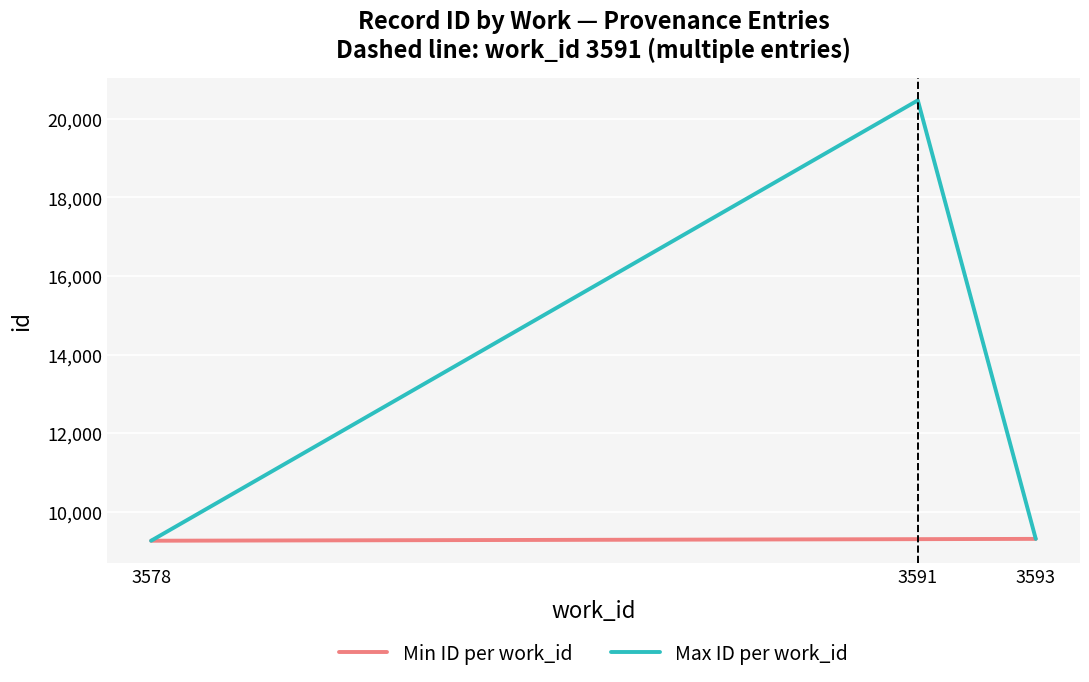

Which category has the highest value in the Max ID per work_id series?

3591